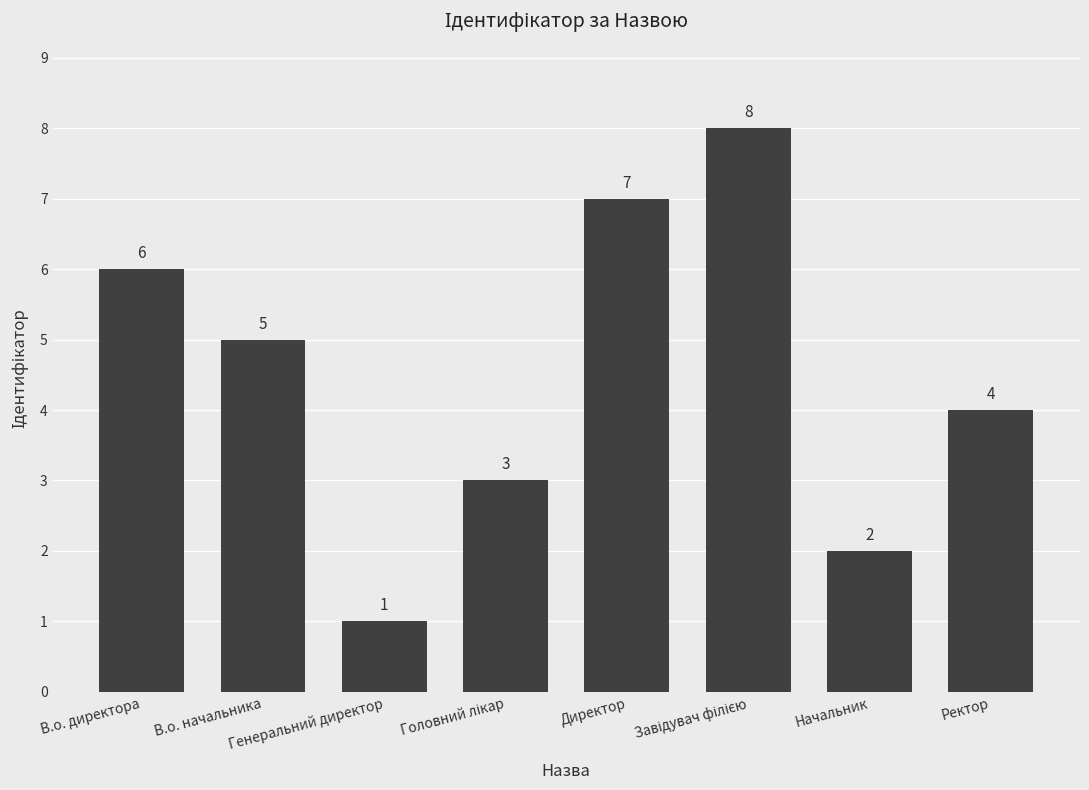

Reading left to right, list all the values displayed in this chart.

6	5	1	3	7	8	2	4